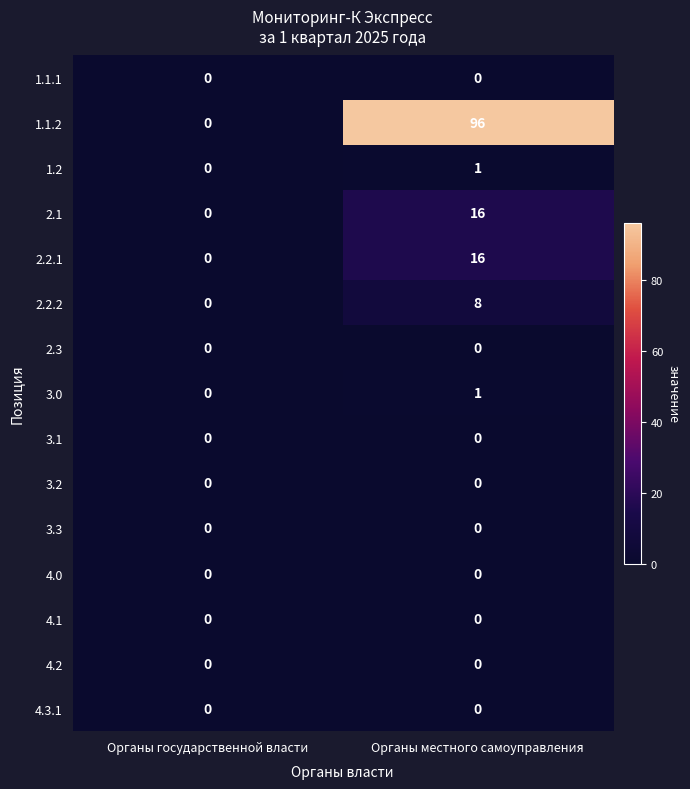

At which category does the chart reach its peak across all series?

Органы местного самоуправления